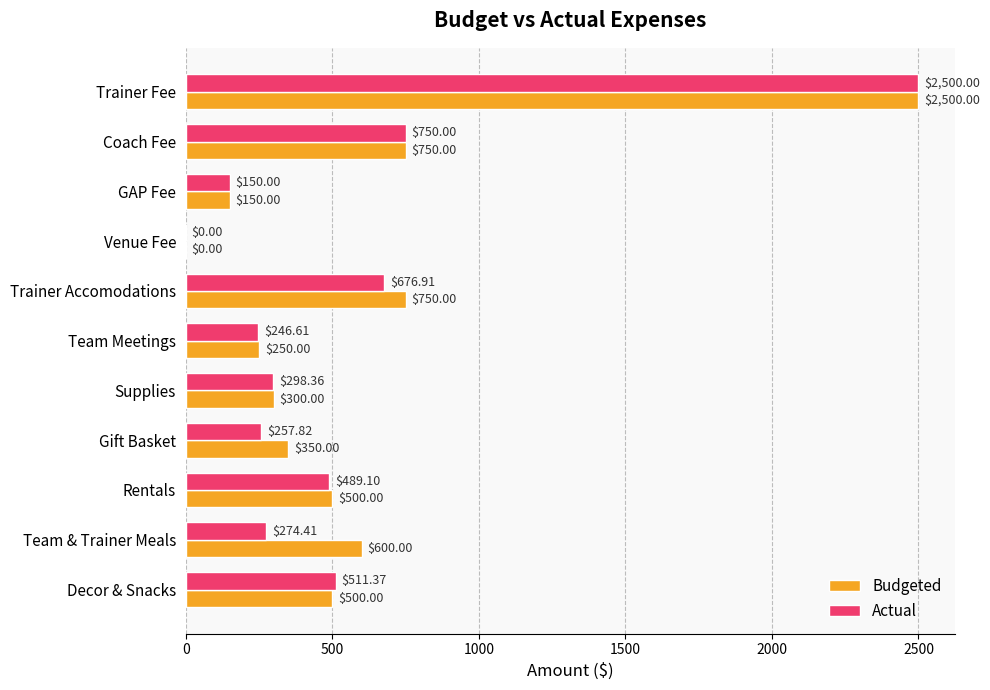

What is the average value of the Budgeted series?

604.5